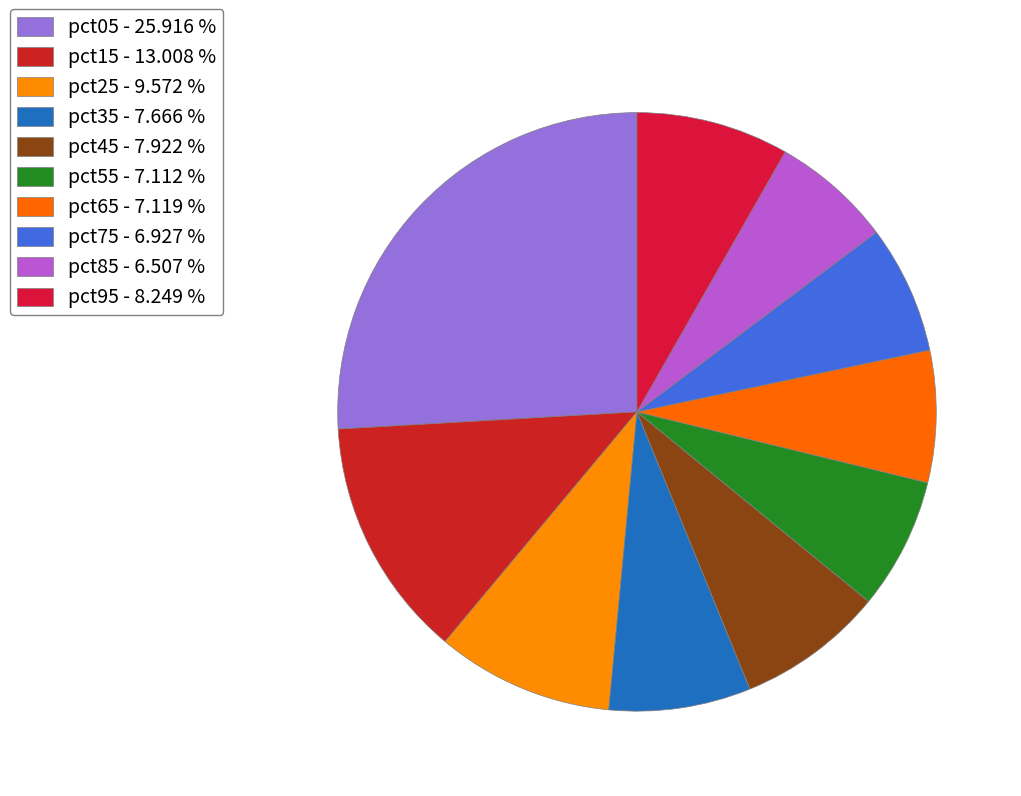

How many slices are in this pie chart?

10